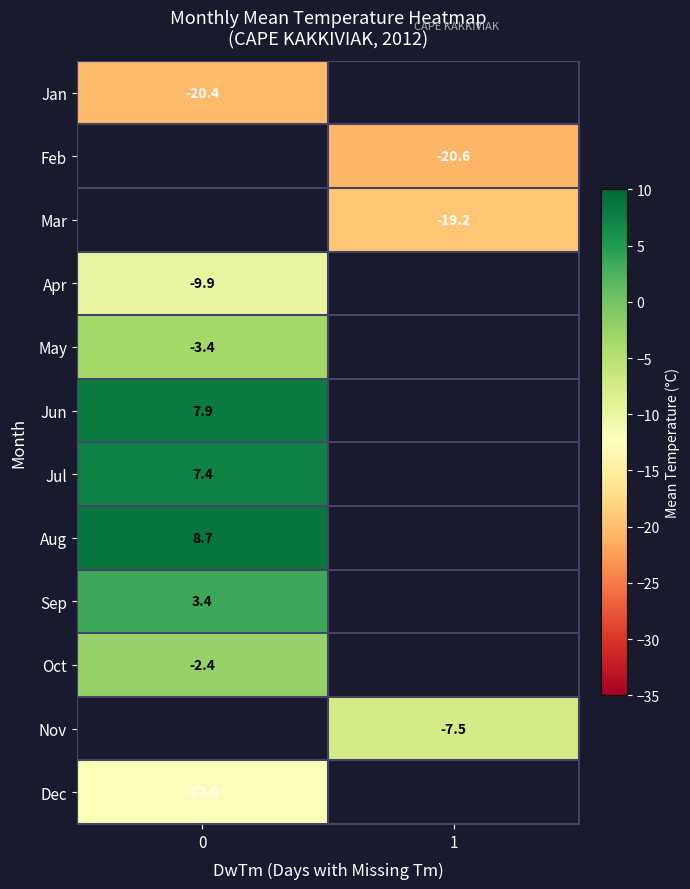

Is it true that Feb equals -10.9 at 1?

False